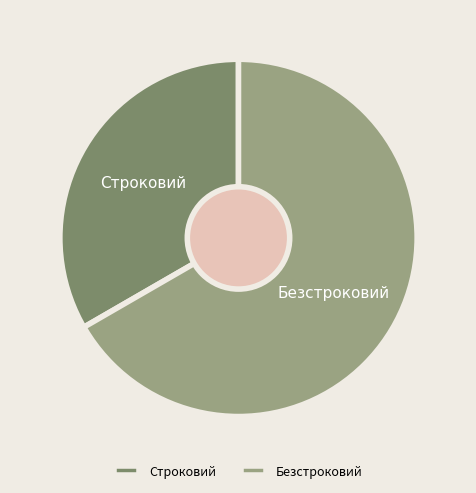

Is Безстроковий the majority of the pie?

Yes